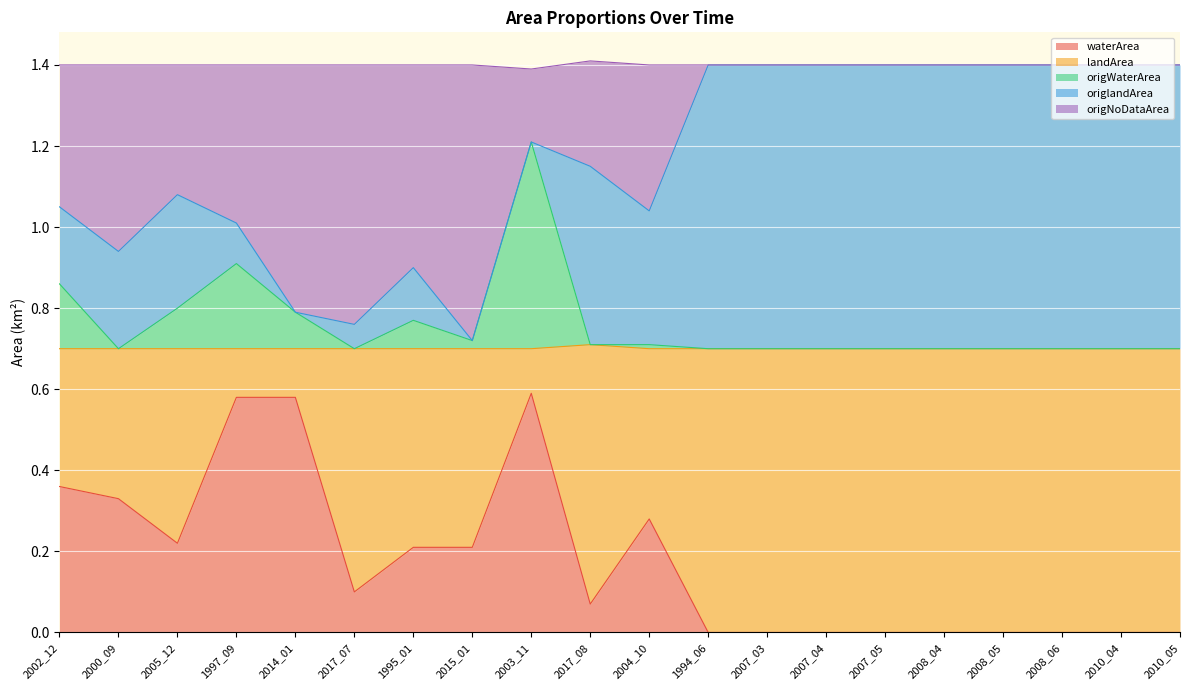

Is it true that waterArea equals 0.3 at 2000_09?

True